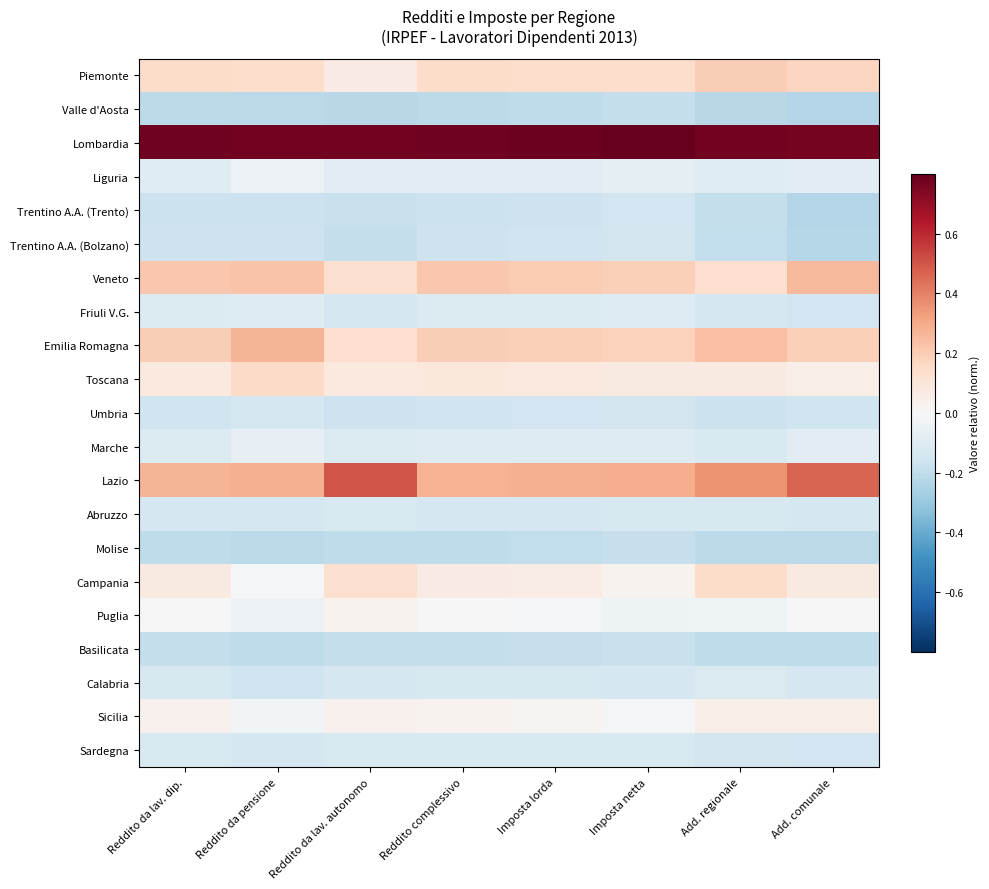

Which series has the widest spread of values?

Lazio